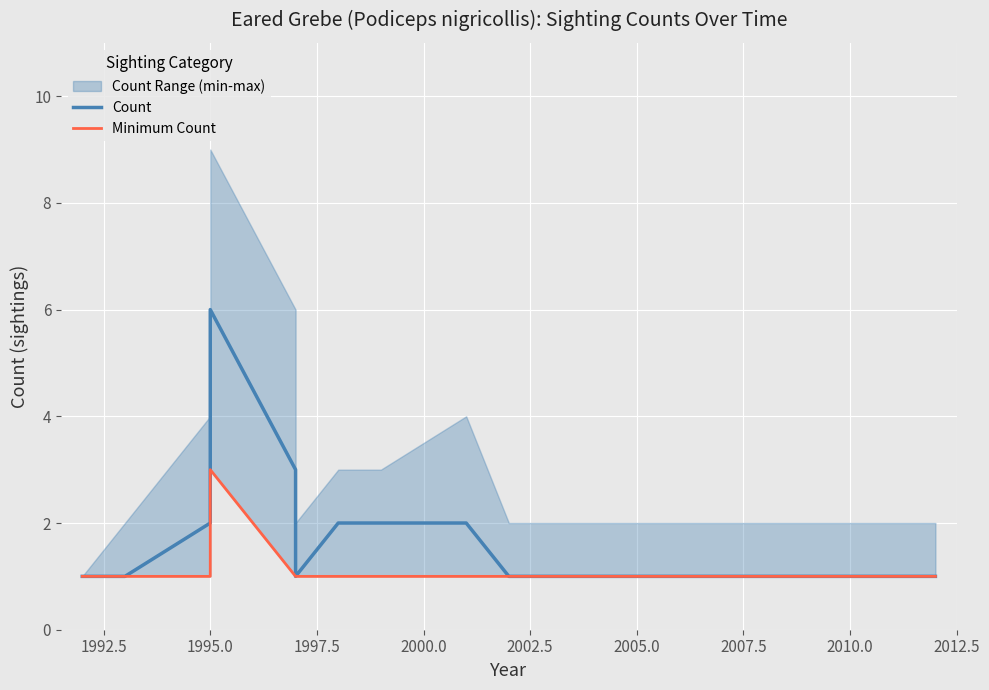

What is the difference between the highest and lowest values at 1995.0?

1